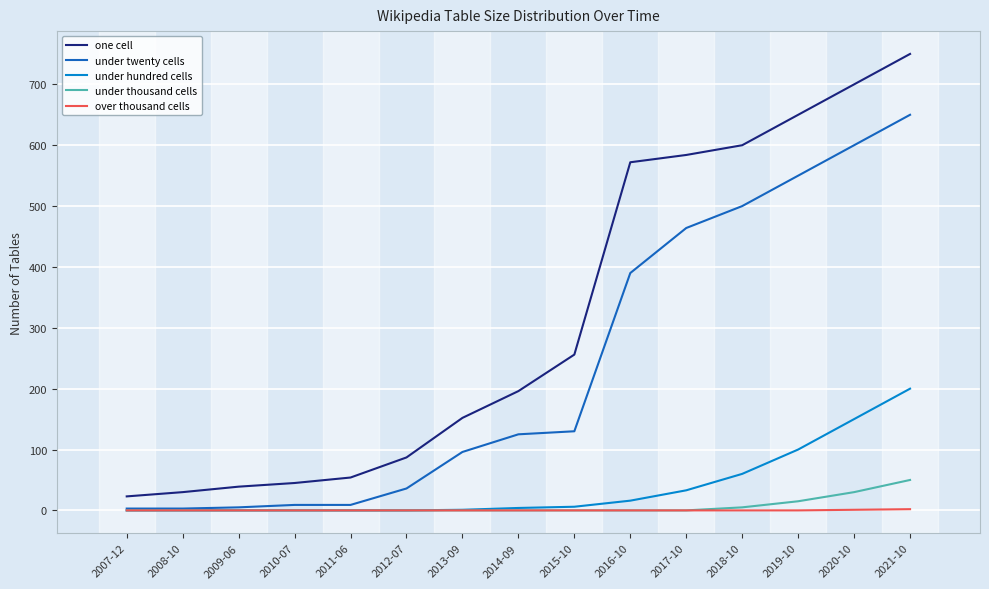

The value of under twenty cells at 2013-09 is 48. True or false?

False